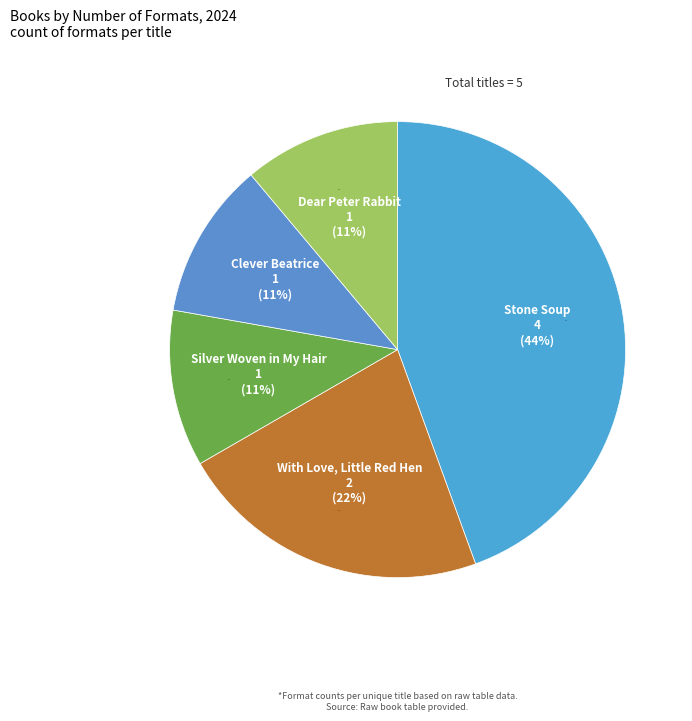

How many segments does this pie chart have?

5